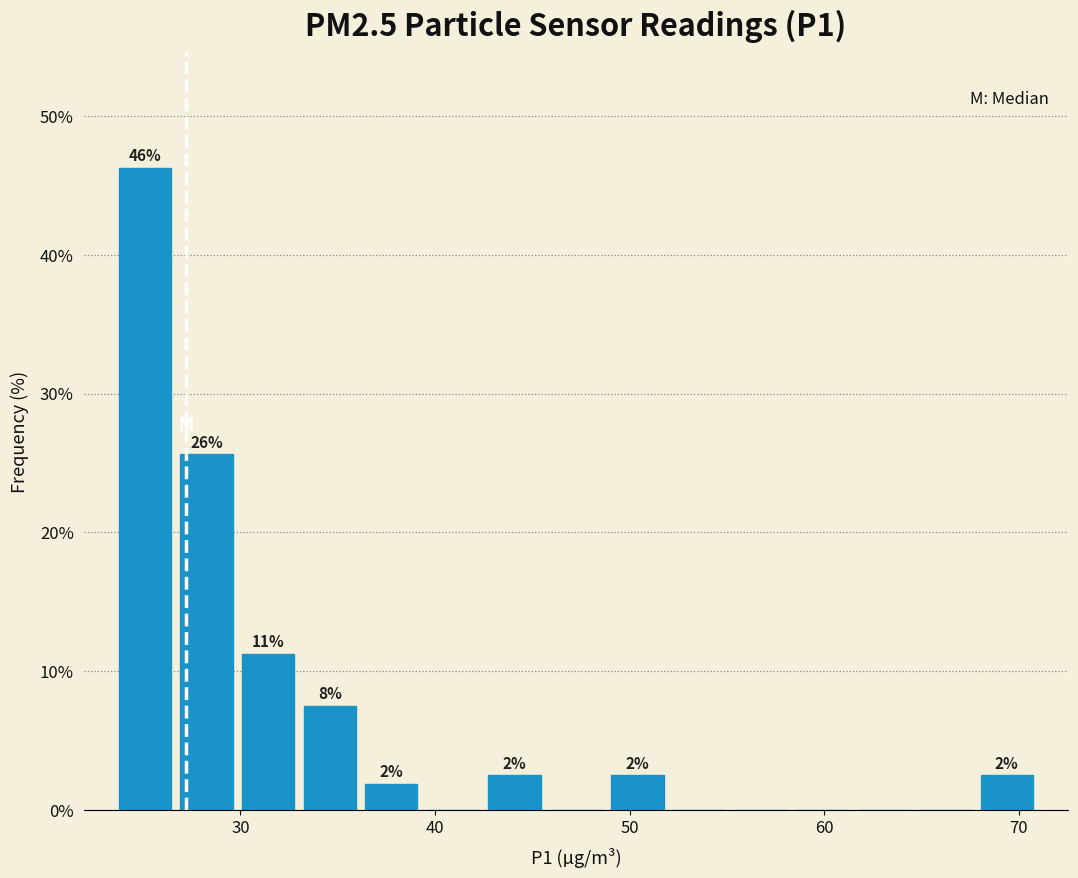

Read against the x-axis, roughly where is the centre of the tallest bar?

25